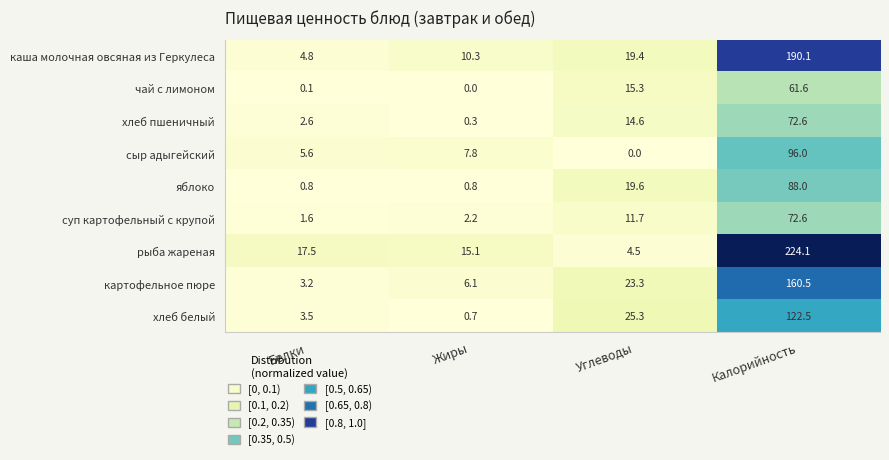

What is the difference between the second highest and second lowest values in the каша молочная овсяная из Геркулеса series?

9.1